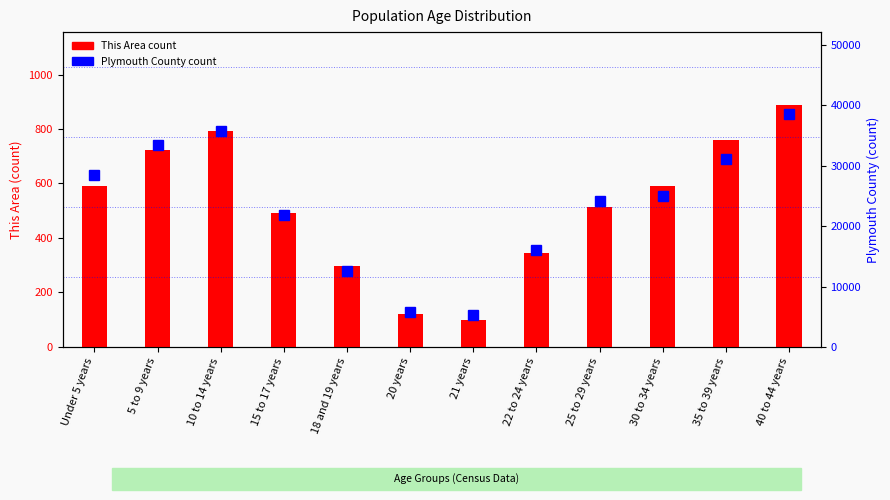

What is the sum of all Plymouth County count values?

277905